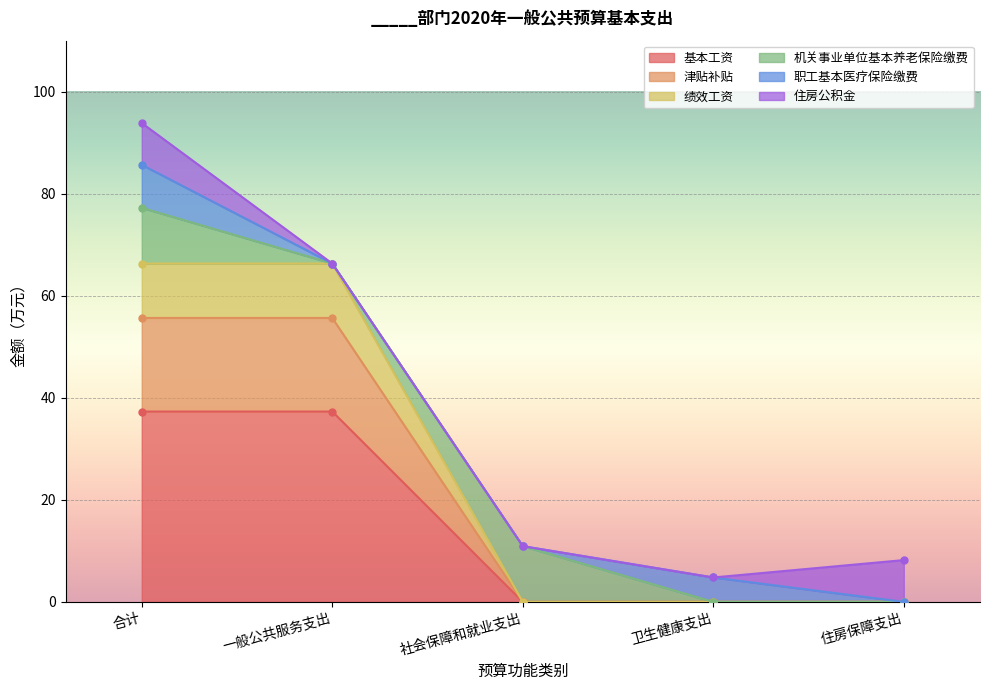

What is the average value of the 津贴补贴 series?

22.3